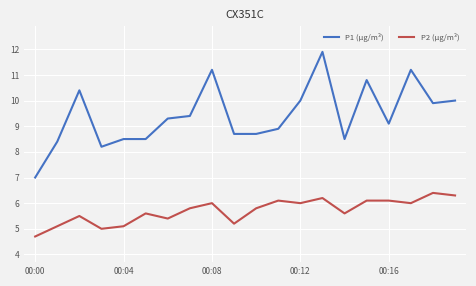

What is the sum of all P1 (µg/m³) values?

188.6